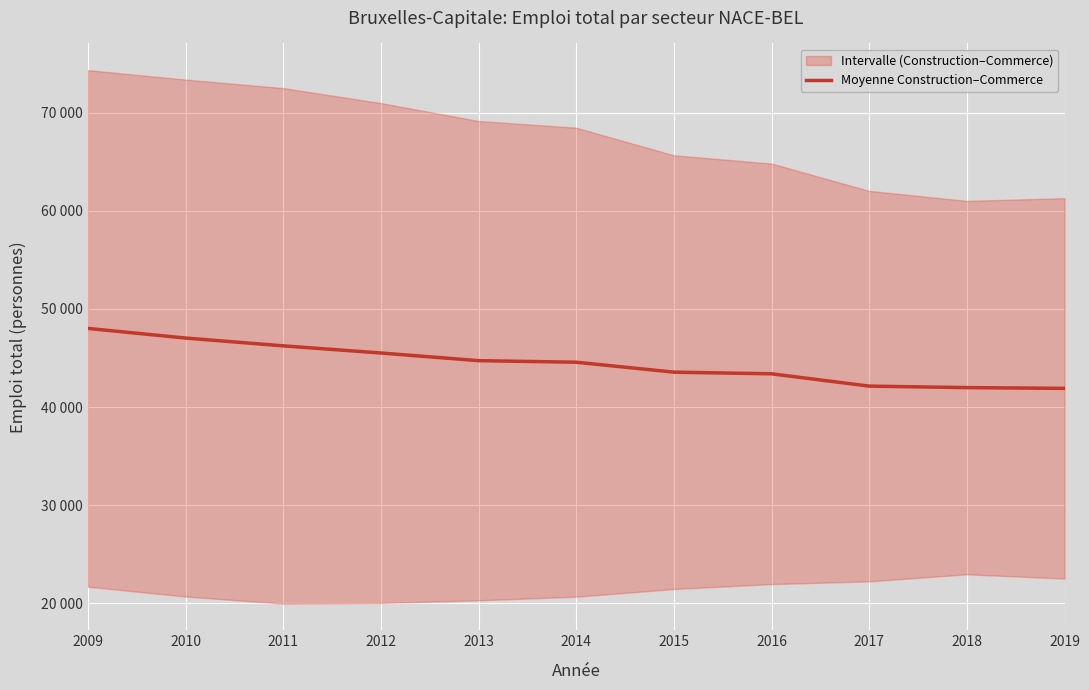

Count the number of categories in the chart.

11